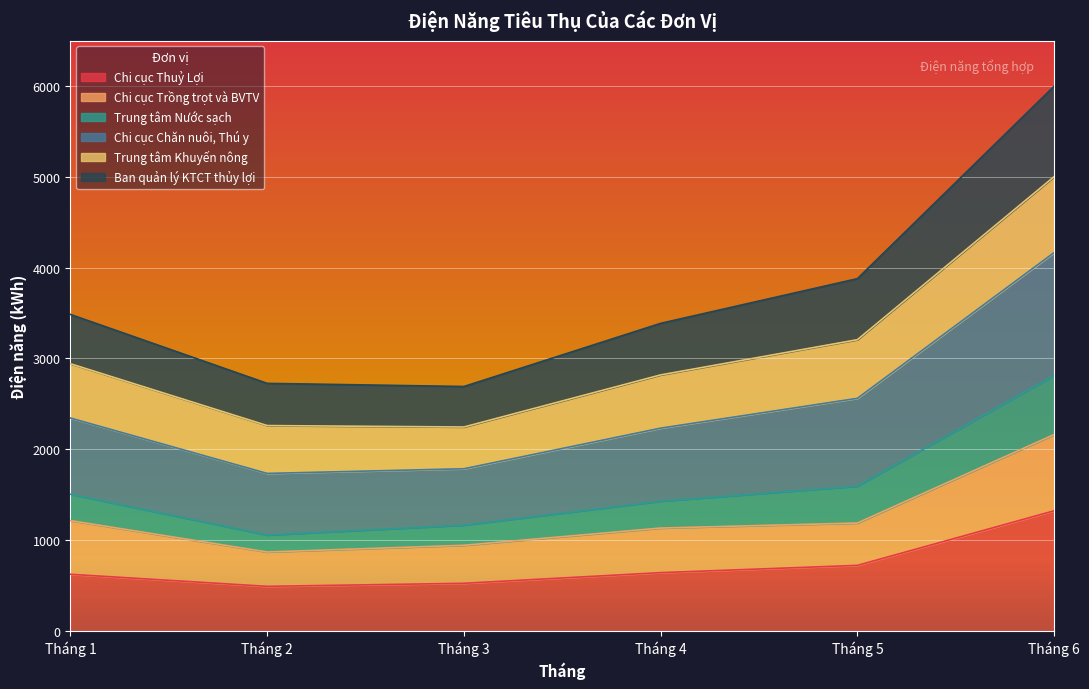

True or false: Trung tâm Nước sạch and Ban quản lý KTCT thủy lợi intersect in this chart.

False